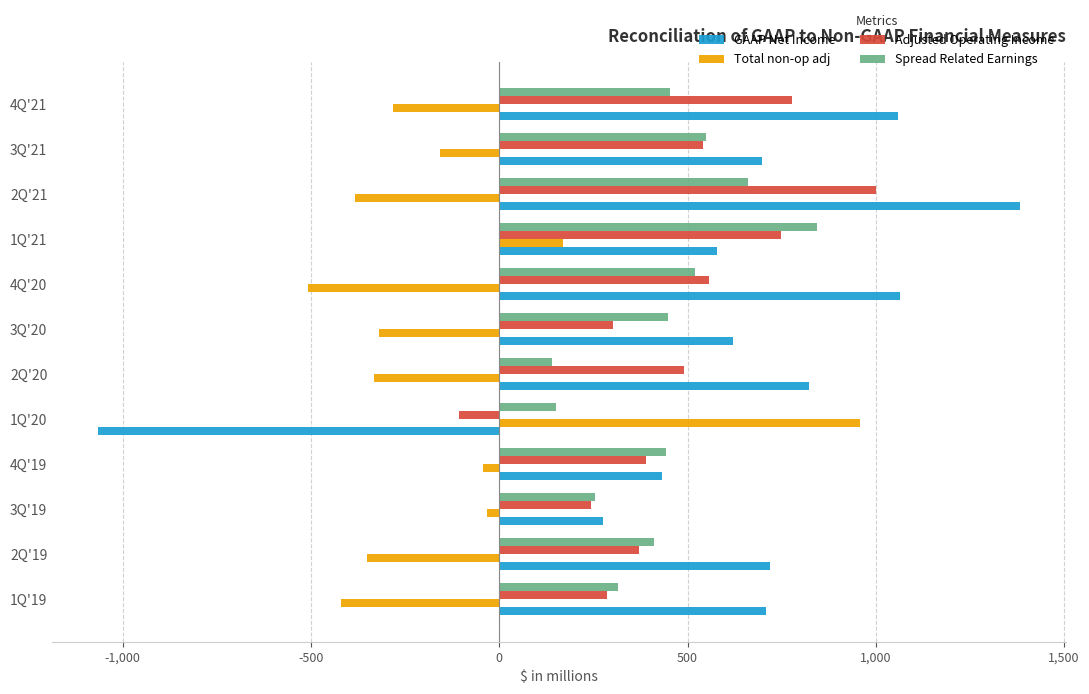

The value of GAAP Net Income at 3Q'20 is 622. True or false?

True